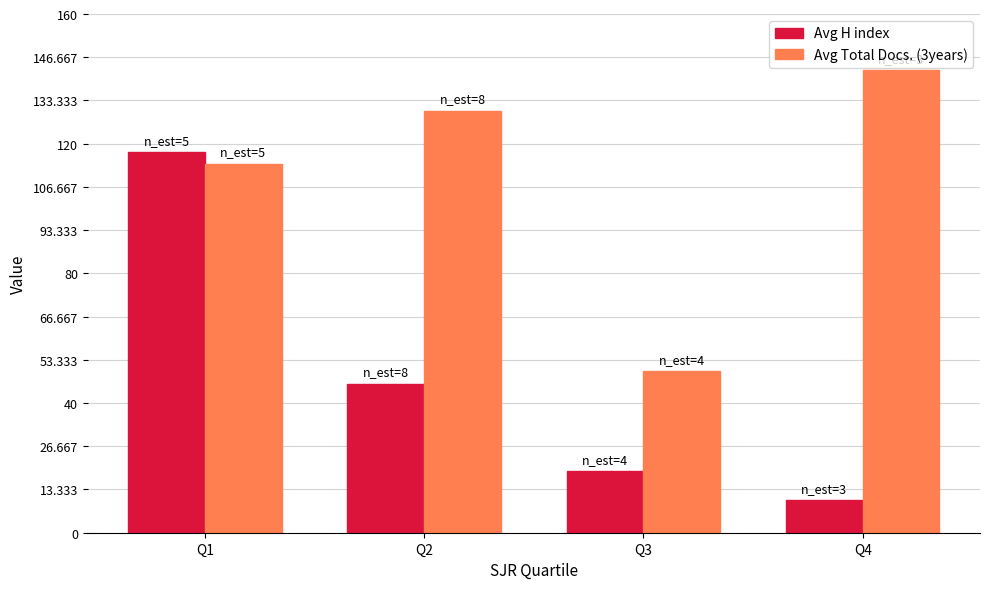

Which series changed the most between Q2 and Q4?

Avg H index